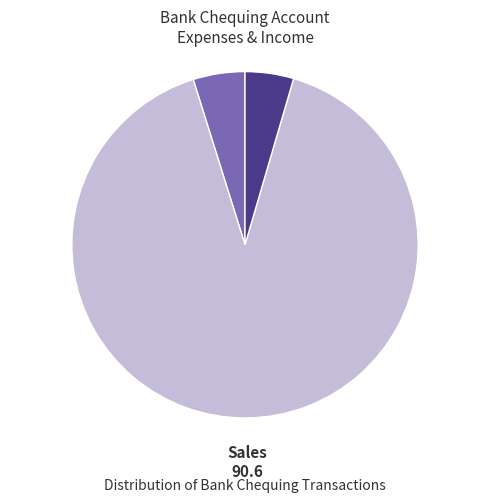

Is there a majority slice in this chart?

Yes